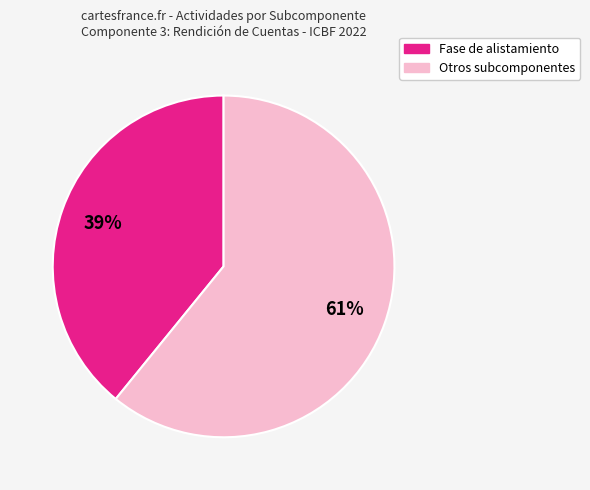

To the nearest percent, what is the average slice percentage?

50%